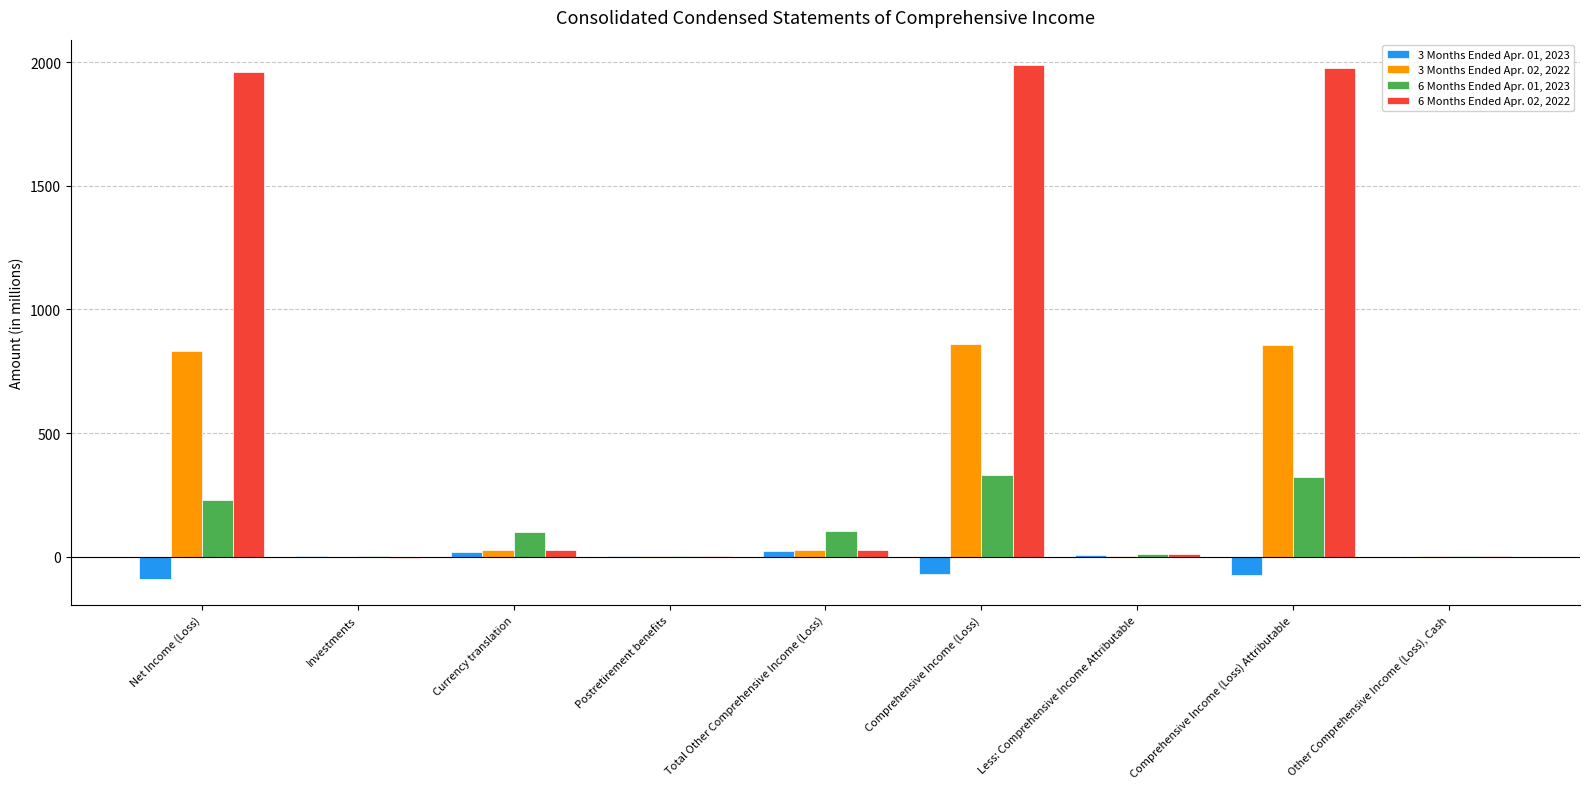

Is the value of 3 Months Ended Apr. 01, 2023 at Comprehensive Income (Loss) greater than the value of 6 Months Ended Apr. 02, 2022 at Investments?

No